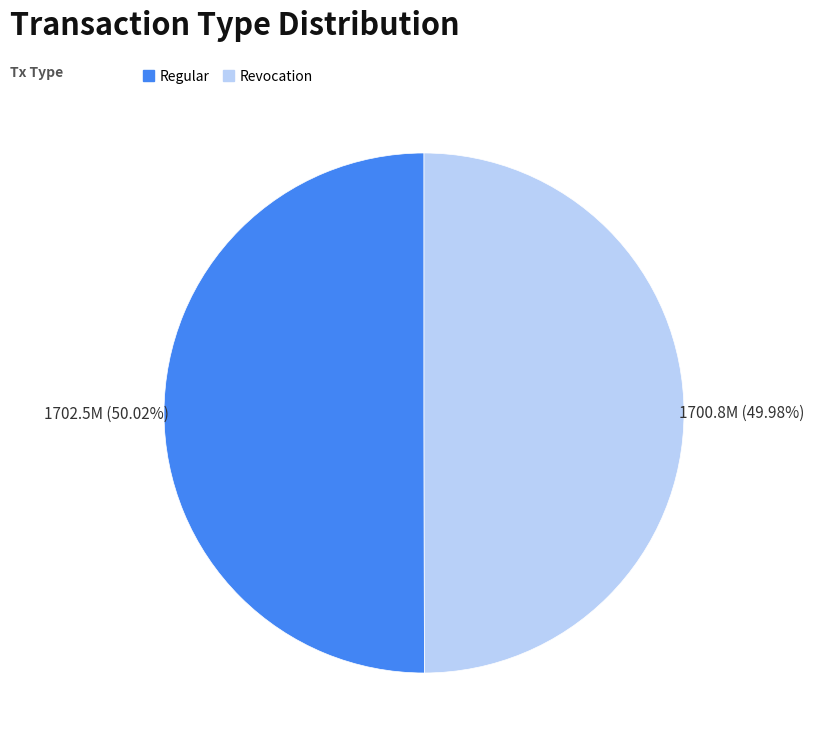

To the nearest percent, what is the average slice percentage?

50%